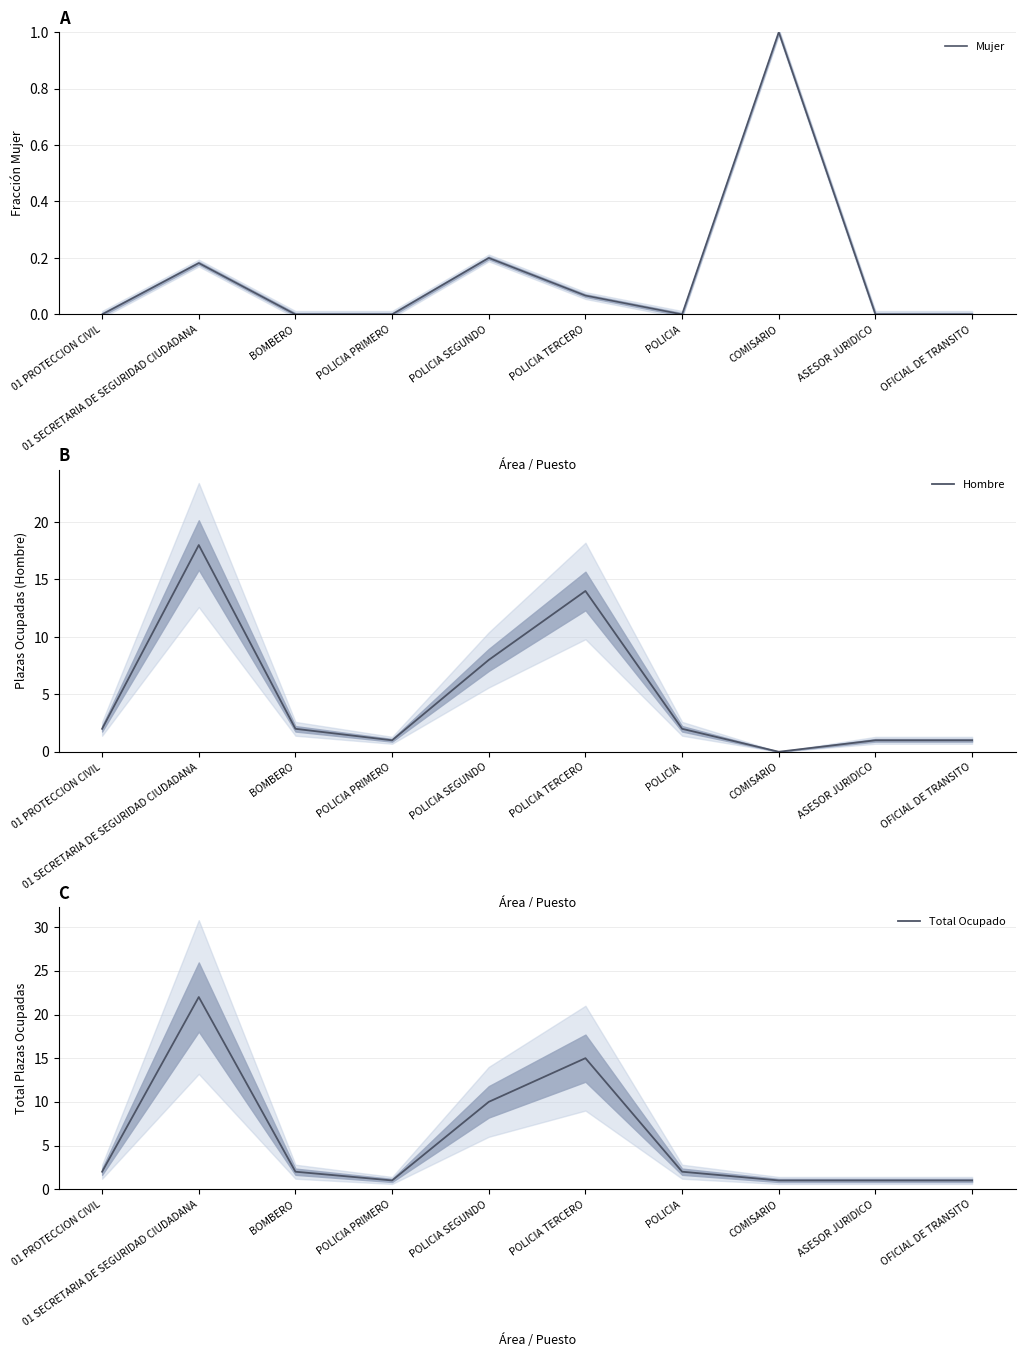

What is the label of the 7th point from the right?

POLICIA PRIMERO